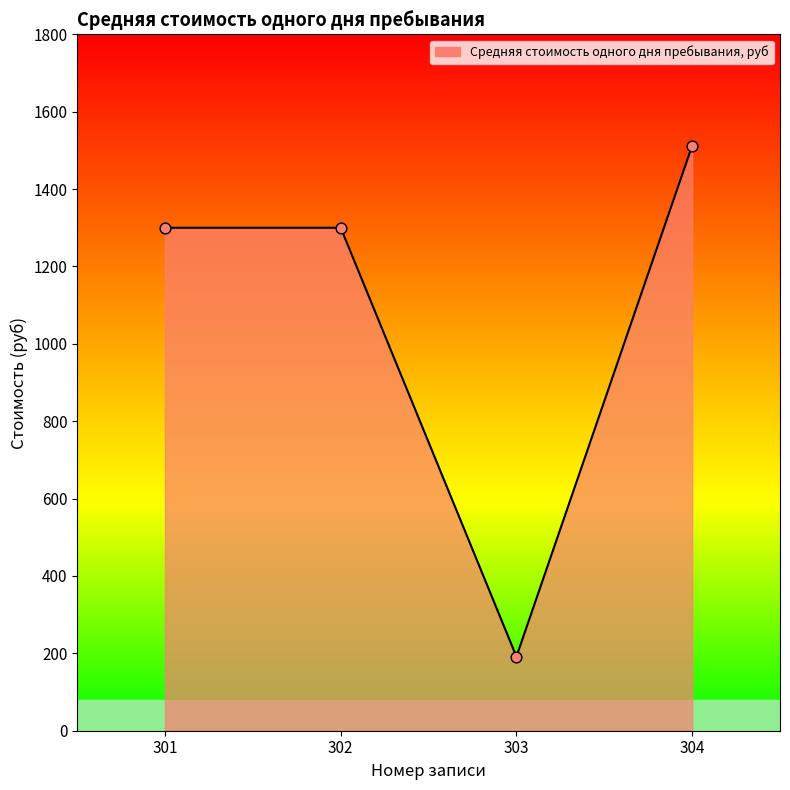

Approximately how many times larger is the value at 302 compared to 304?

0.9